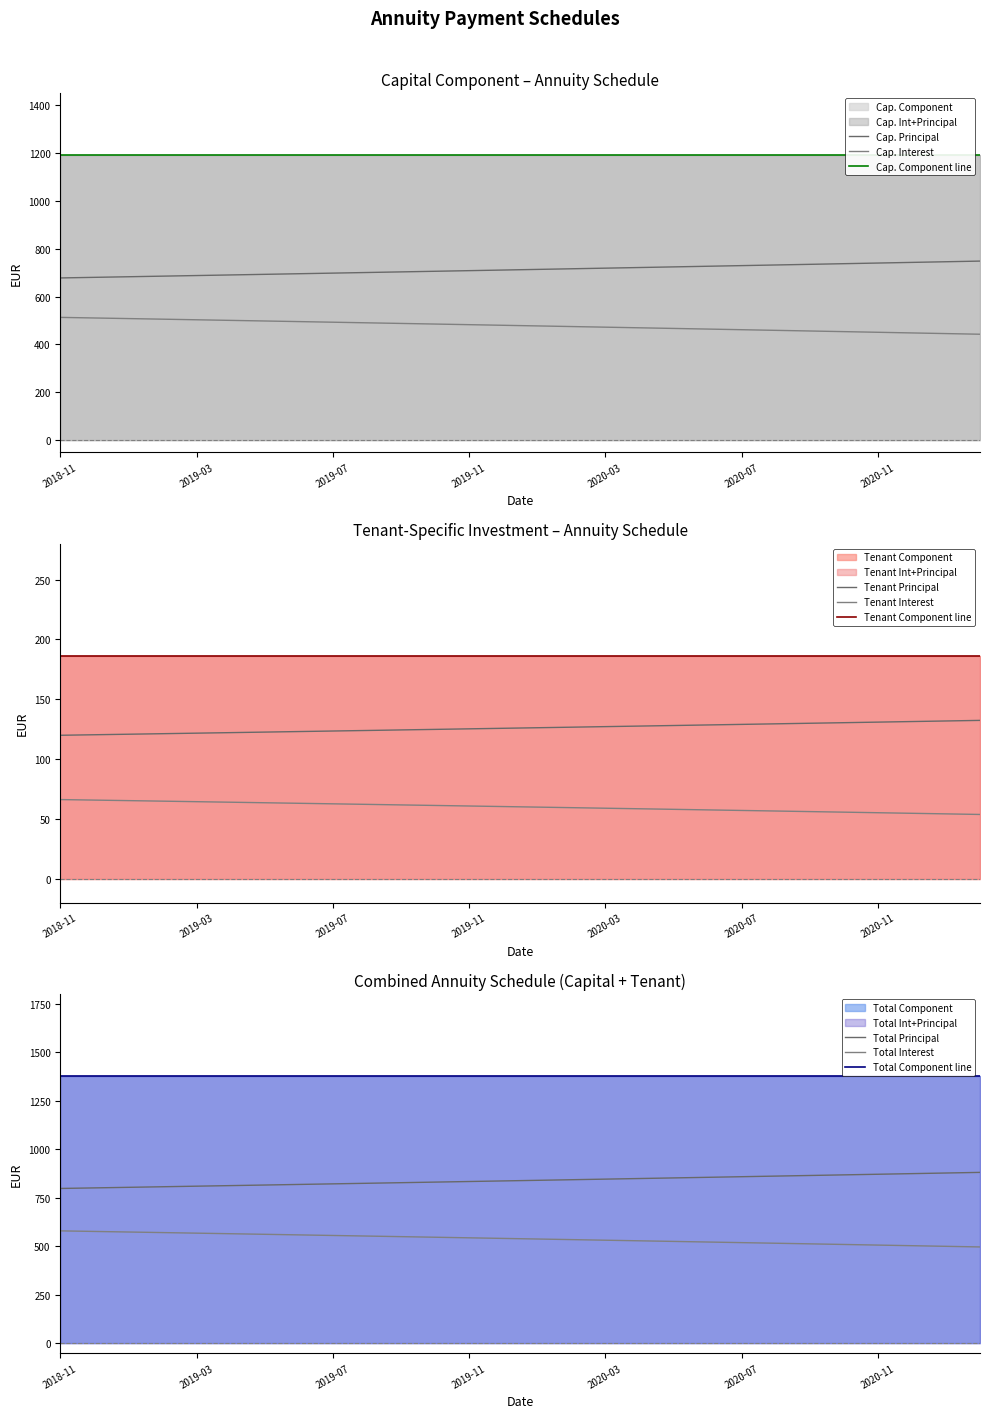

How many lines are shown in the chart?

4